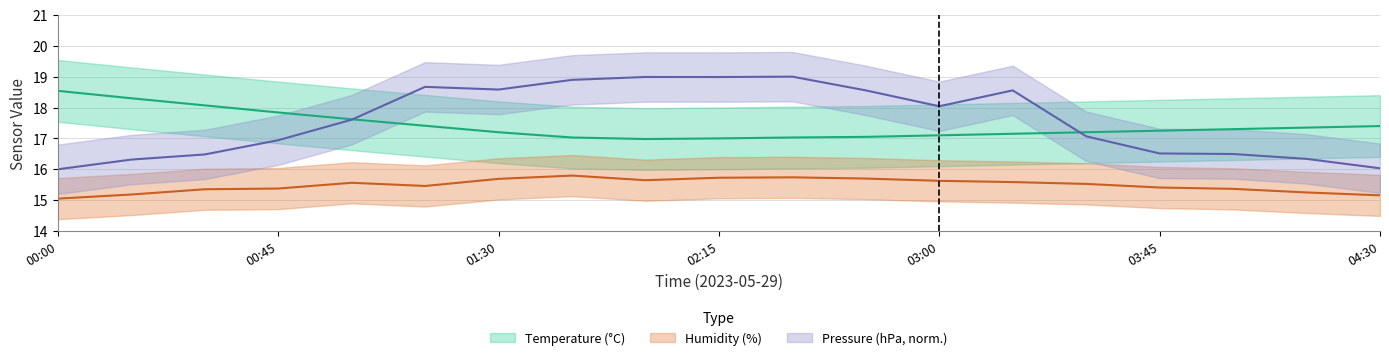

At 03:15, list the series in order from largest to smallest.

BME280_pressure_norm, BME280_temperature, BME280_humidity